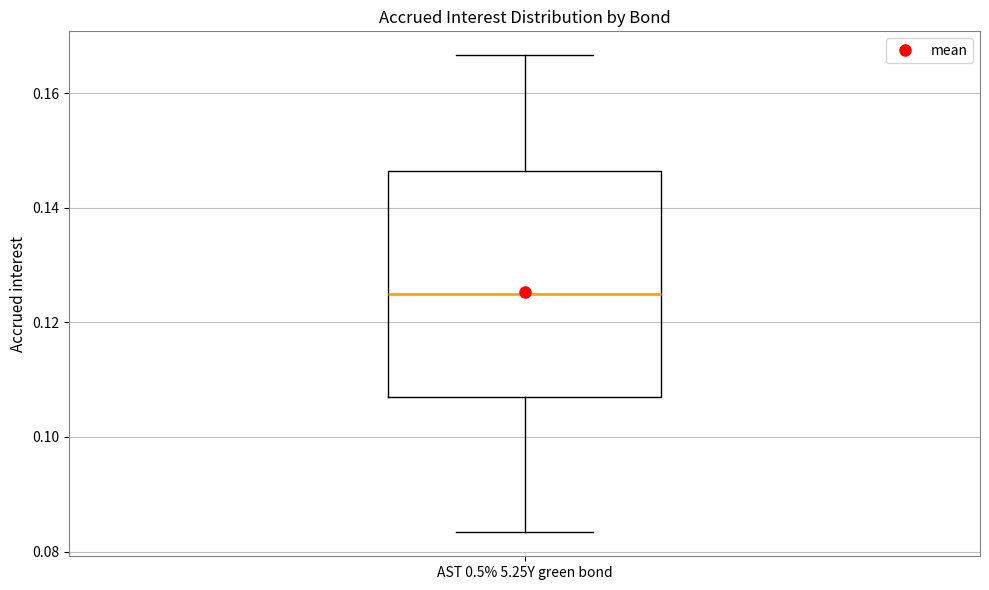

Where is the lower edge of the box for AST 0.5% 5.25Y green bond on the y-axis? The values are not printed on the chart, so give them approximately, as read against the axis.

0.106